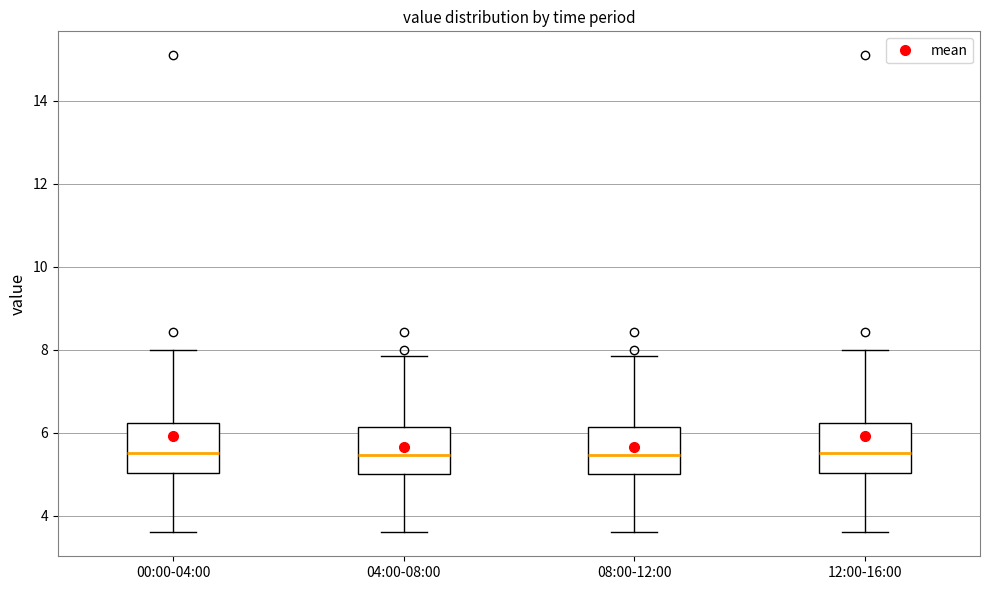

Reading left to right, transcribe this box plot: for each box, give where its median line is, the range the box spans, and where its two whiskers end, as read against the y-axis. The values are not printed on the chart, so give them approximately, as read against the axis.

00:00-04:00: median 5.6, box 5.0 to 6.2, whiskers 3.6 to 8.0
04:00-08:00: median 5.4, box 5.0 to 6.2, whiskers 3.6 to 7.8
08:00-12:00: median 5.4, box 5.0 to 6.2, whiskers 3.6 to 7.8
12:00-16:00: median 5.6, box 5.0 to 6.2, whiskers 3.6 to 8.0